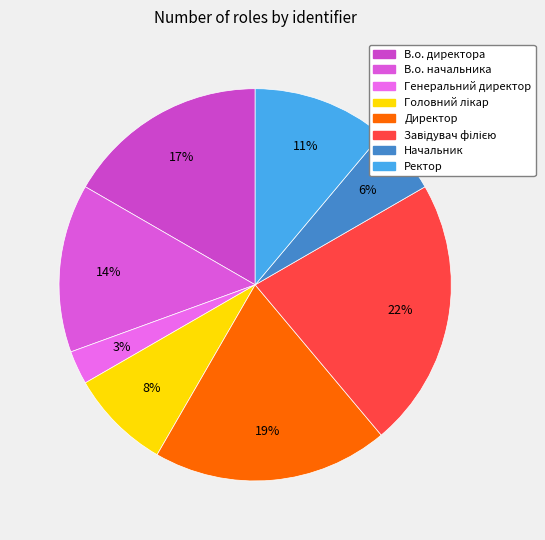

To the nearest percent, what portion does В.о. директора represent?

17%